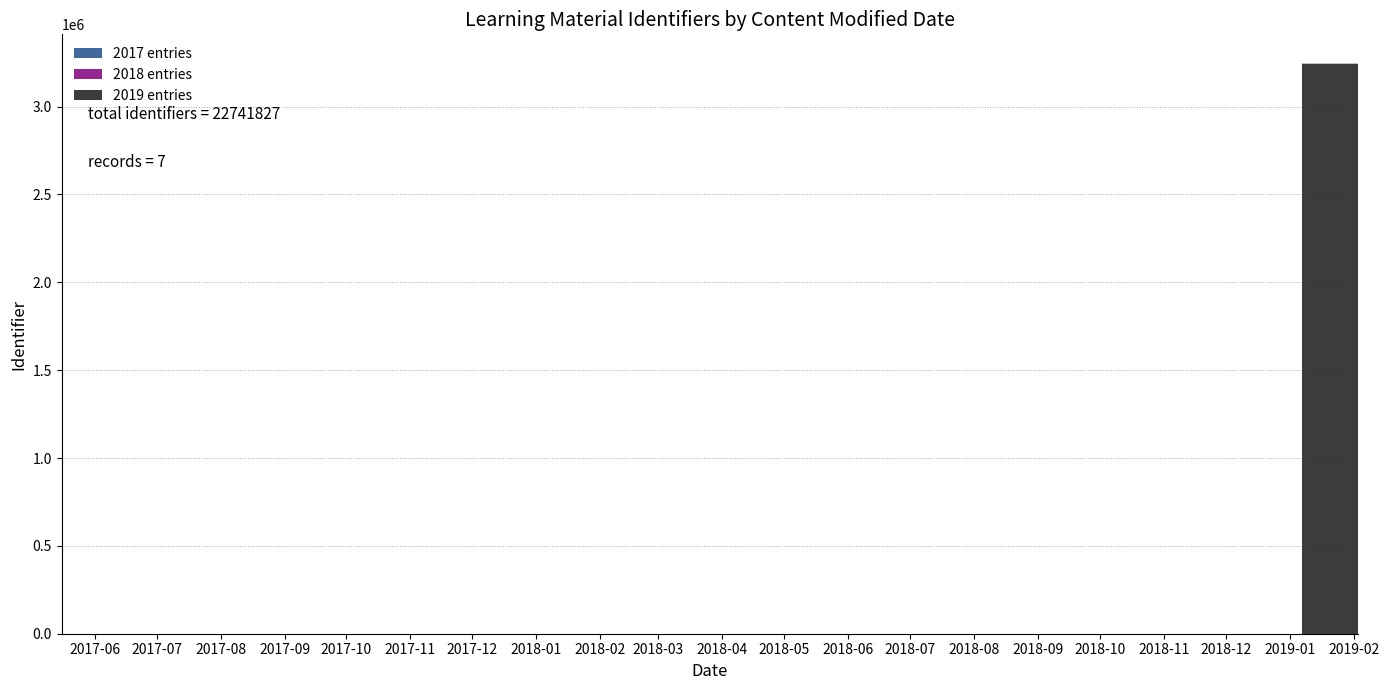

What is the maximum value shown in the chart?

3248860